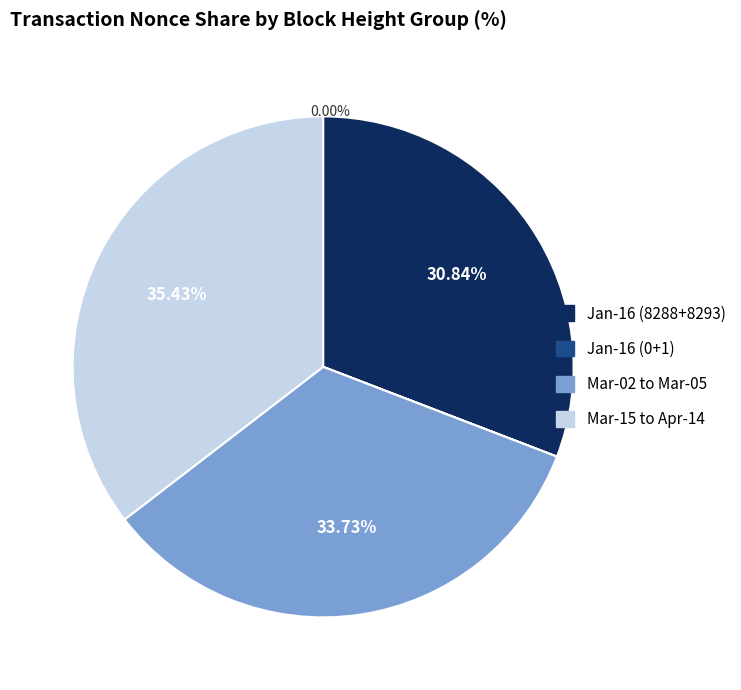

Is there a majority slice in this chart?

No